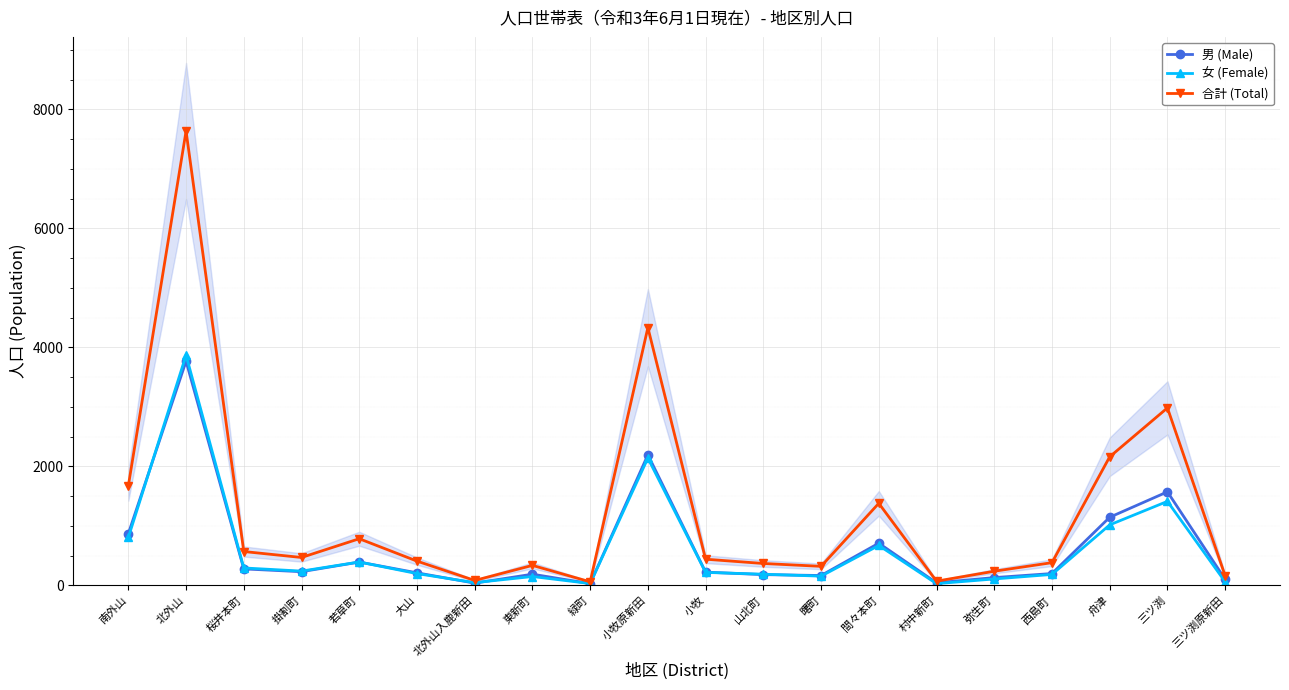

Rank the categories by 女 (Female) value from lowest to highest.

村中新町, 緑町, 北外山入鹿新田, 三ツ渕原新田, 弥生町, 東新町, 曙町, 西島町, 山北町, 大山, 小牧, 掛割町, 桜井本町, 若草町, 間々本町, 南外山, 舟津, 三ツ渕, 小牧原新田, 北外山